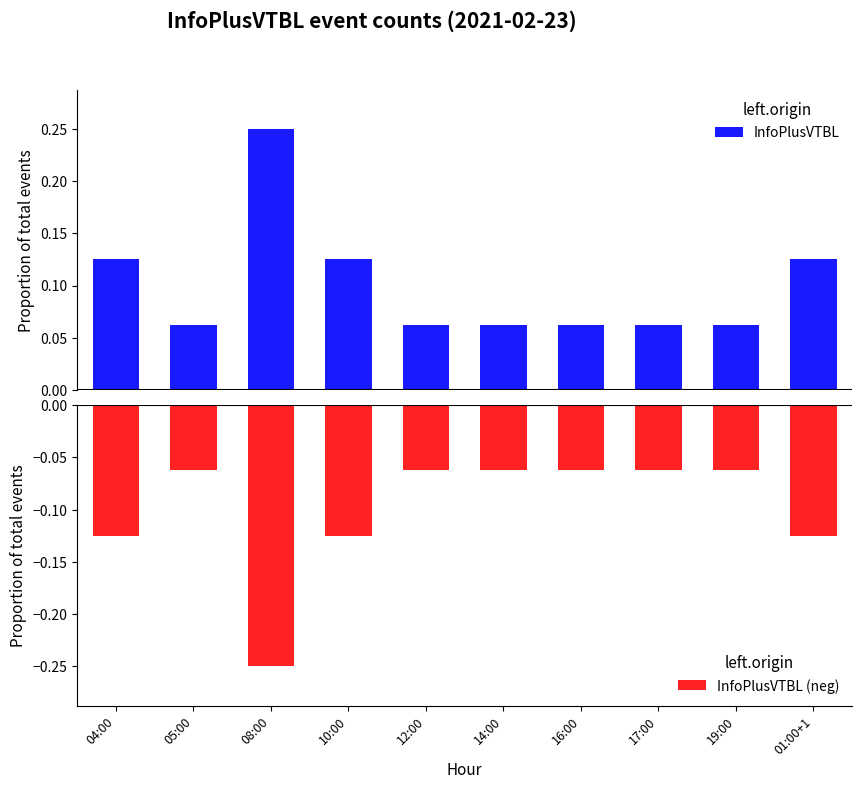

True or false: InfoPlusVTBL has a value of 0.1 at 14:00.

True